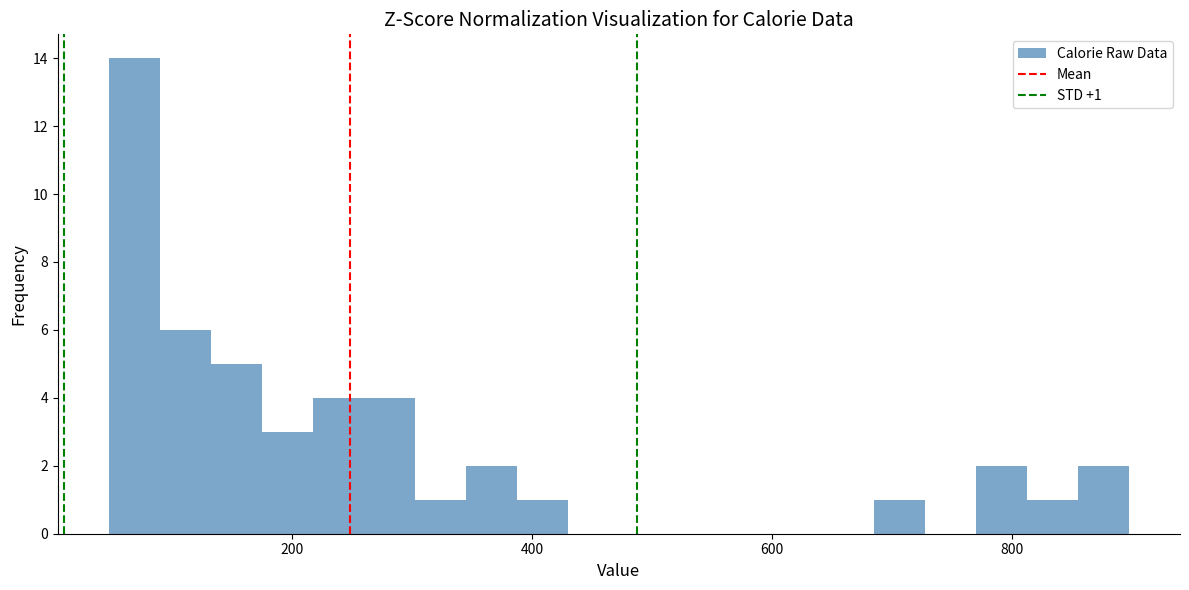

Around what value on the x-axis is the tallest bar? Give the approximate position of its centre, as read against the axis.

60